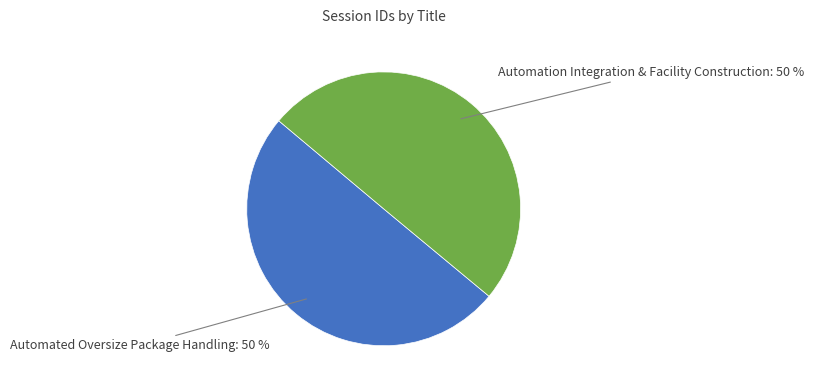

To the nearest percent, what is the average slice percentage?

50%